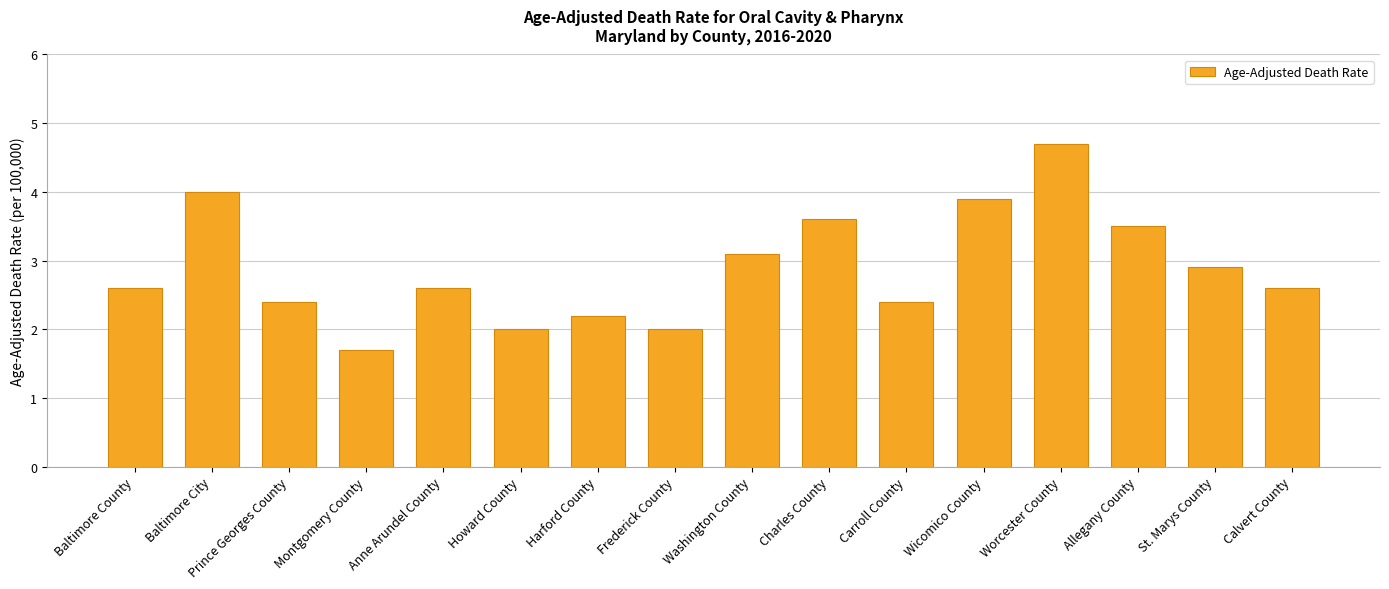

Reading left to right, transcribe all the data shown in this chart.

2.6	4.0	2.4	1.7	2.6	2.0	2.2	2.0	3.1	3.6	2.4	3.9	4.7	3.5	2.9	2.6